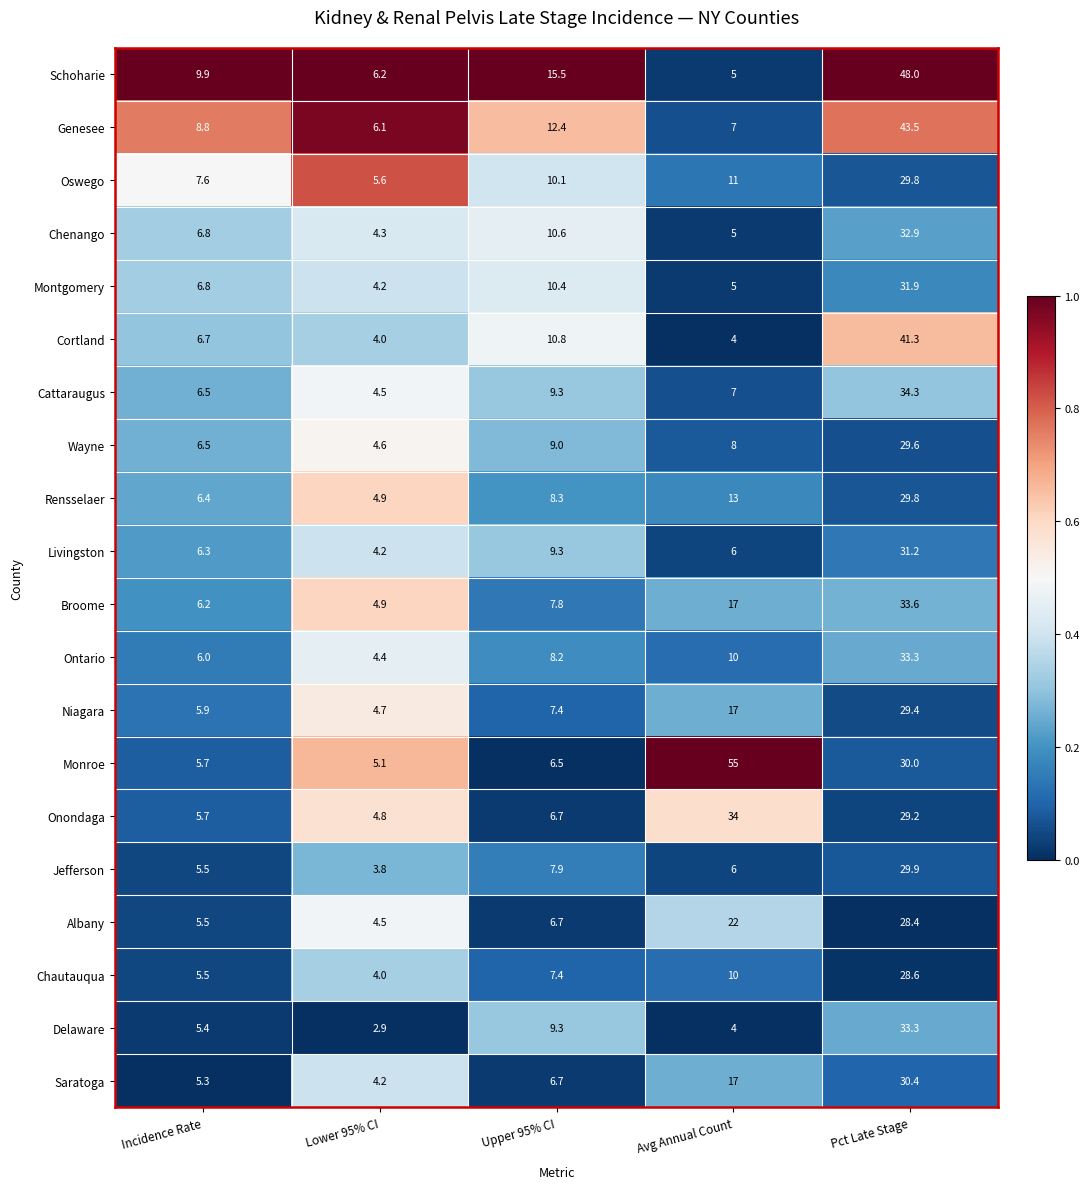

What is the total value across all series at Avg Annual Count?

263.0